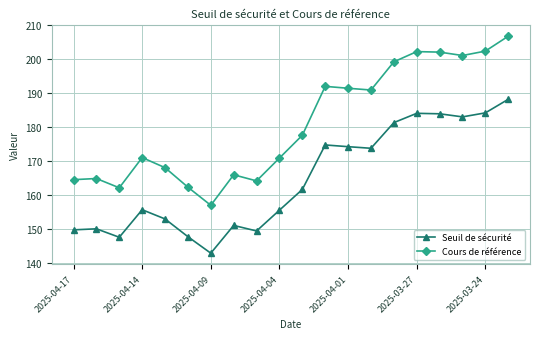

Which series has the largest range (max minus min)?

Cours de référence